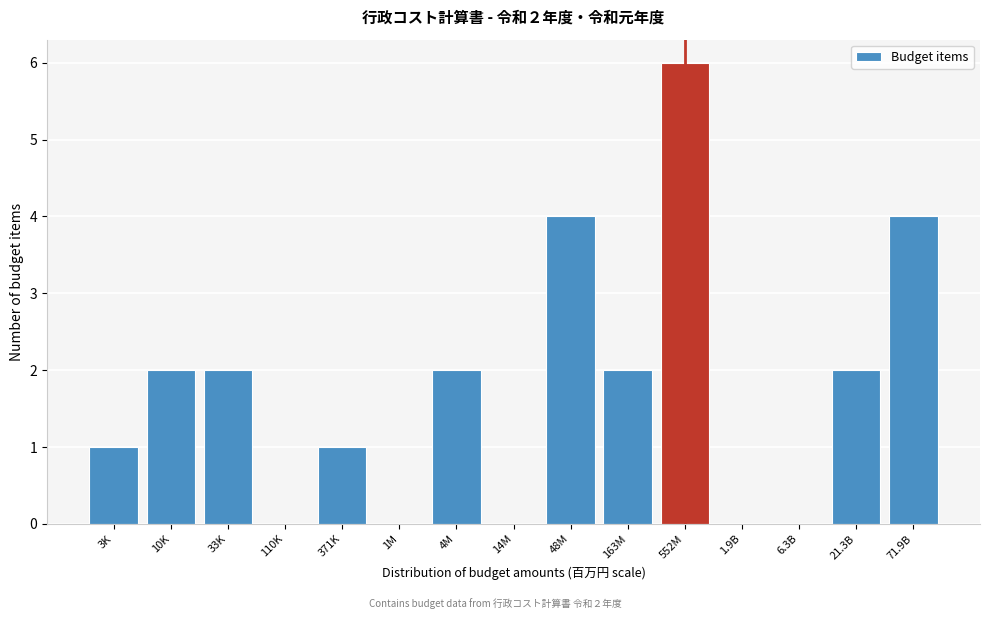

Reading left to right, list all the values displayed in this chart.

3K=1	10K=2	33K=2	110K=0	371K=1	1M=0	4M=2	14M=0	48M=4	163M=2	552M=6	1.9B=0	6.3B=0	21.3B=2	71.9B=4